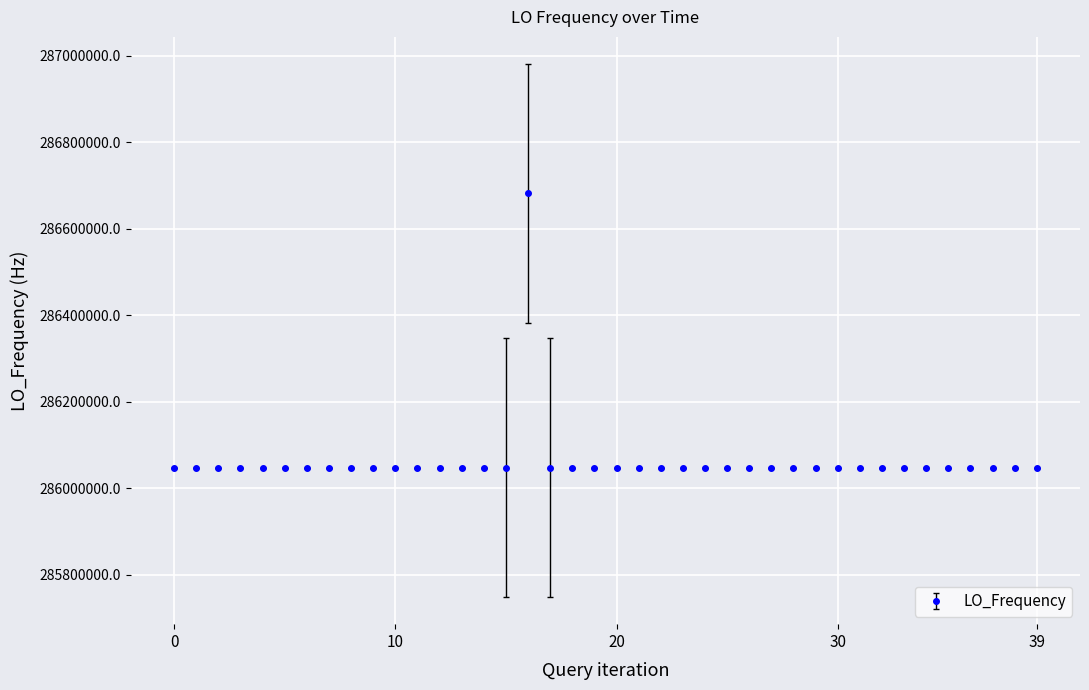

What is the maximum value shown in the chart?

286682706.2